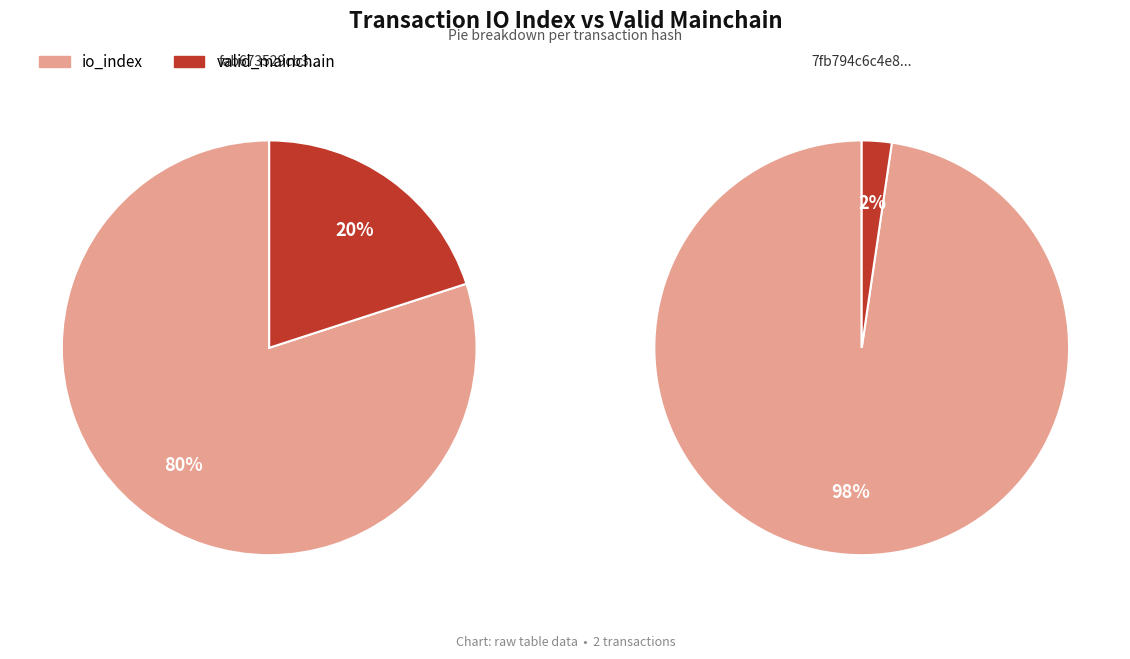

What is the majority slice?

io_index